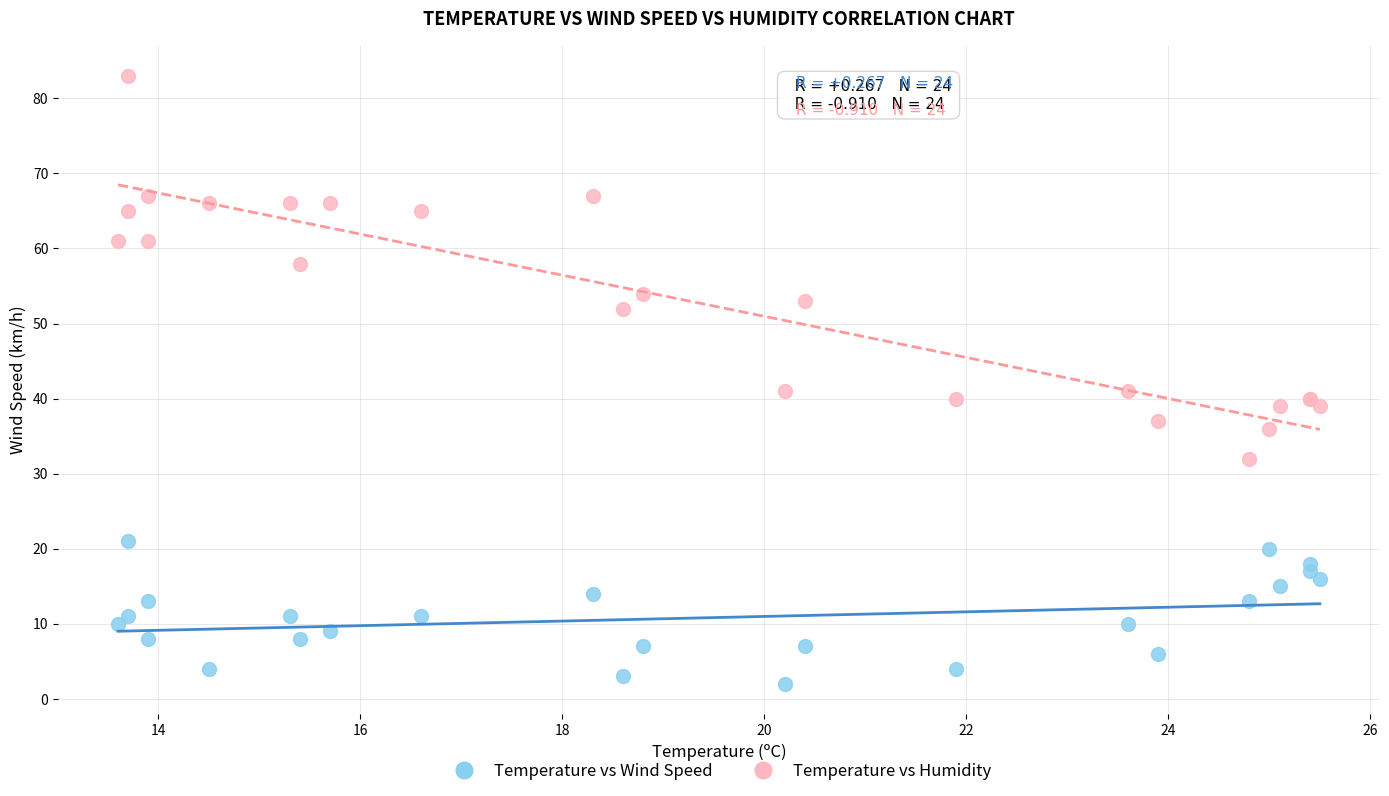

In the Temperature vs Humidity series, what Y value is closest to 57?

58